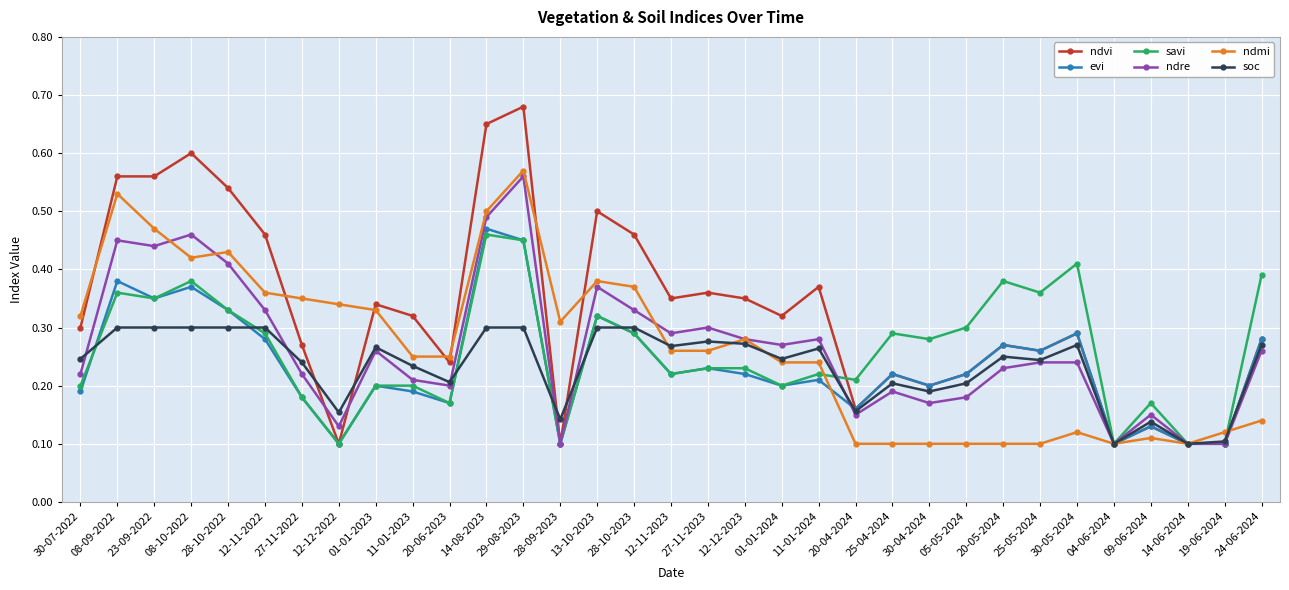

True or false: evi has more than 1 interior local peaks.

True